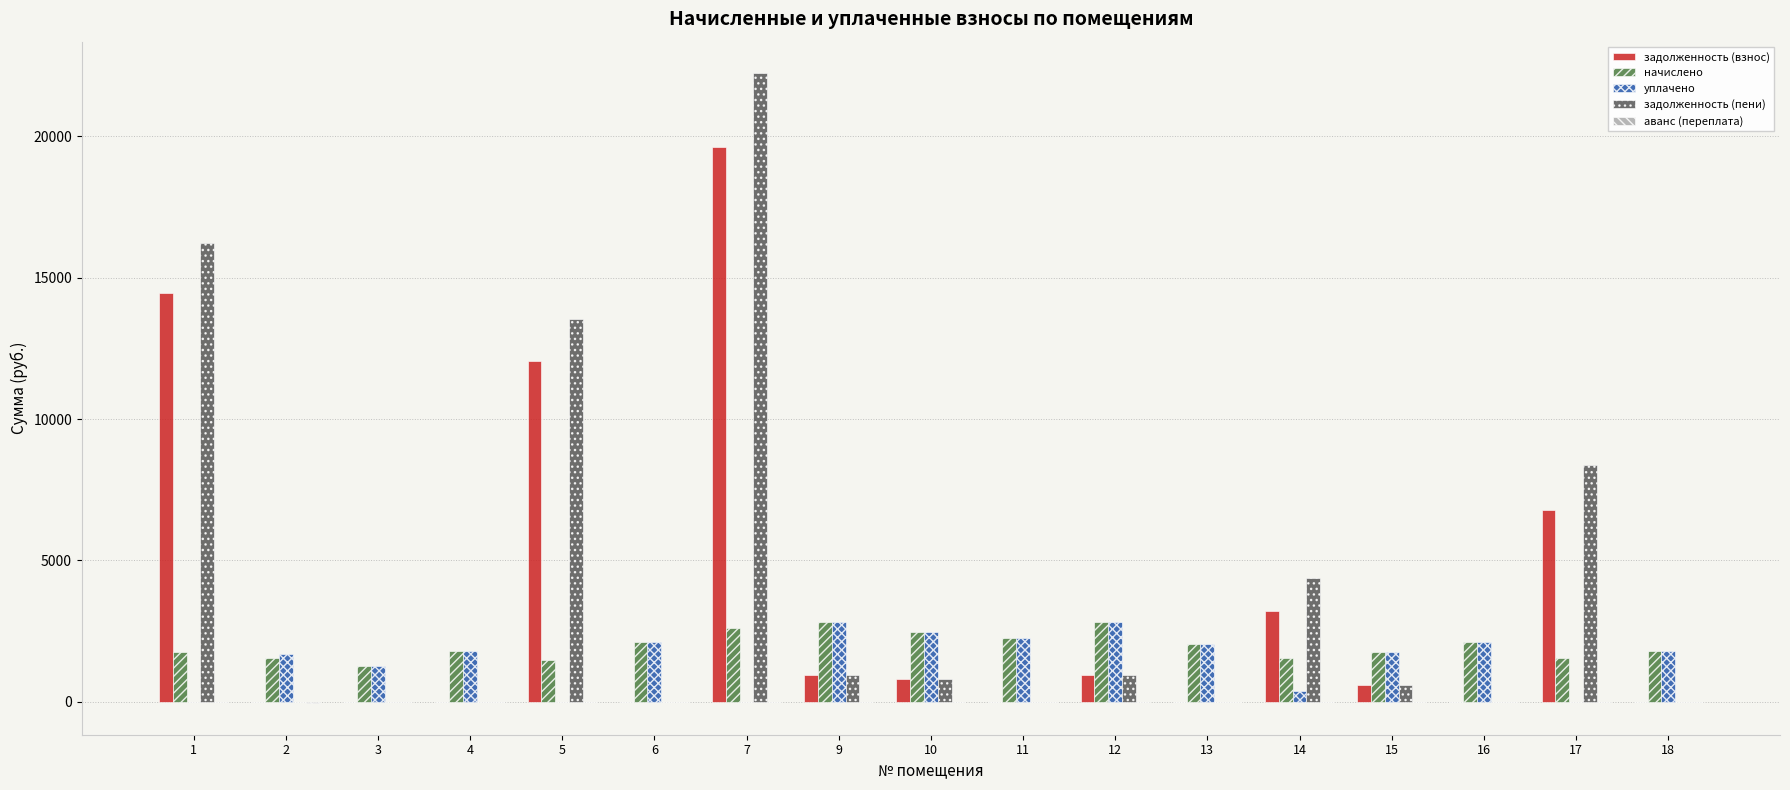

How many series are shown in this chart?

5